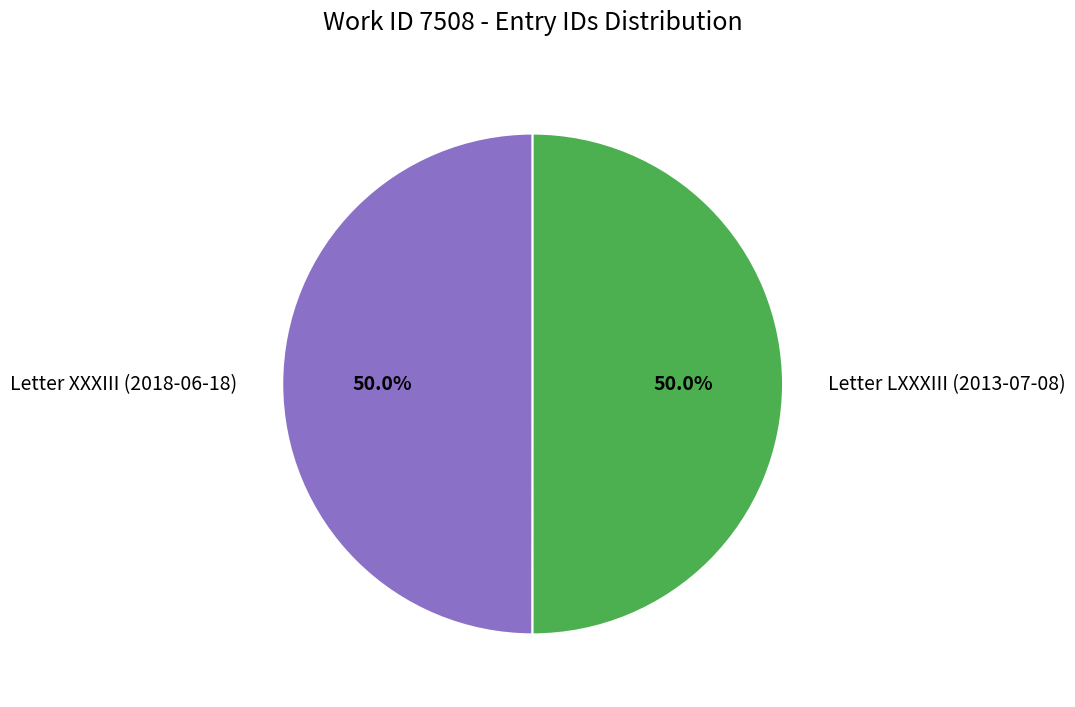

What percentage do Letter LXXXIII (2013-07-08) and Letter XXXIII (2018-06-18) together represent?

100.0%